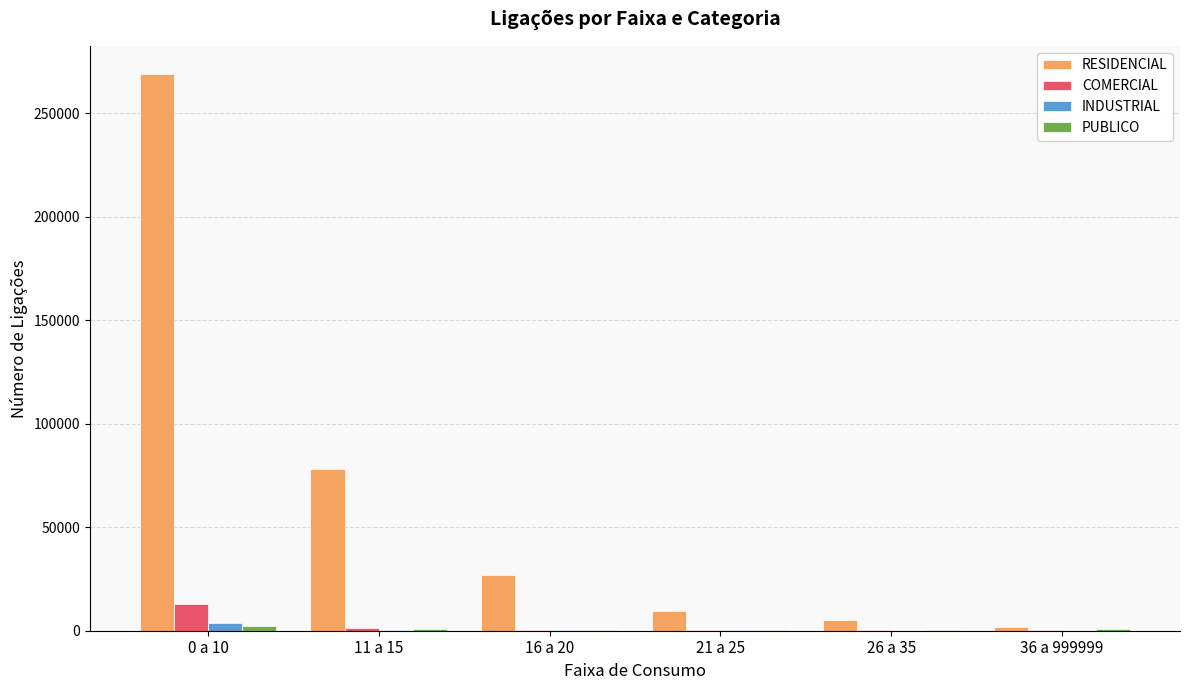

At which category does the chart reach its peak across all series?

0 a 10